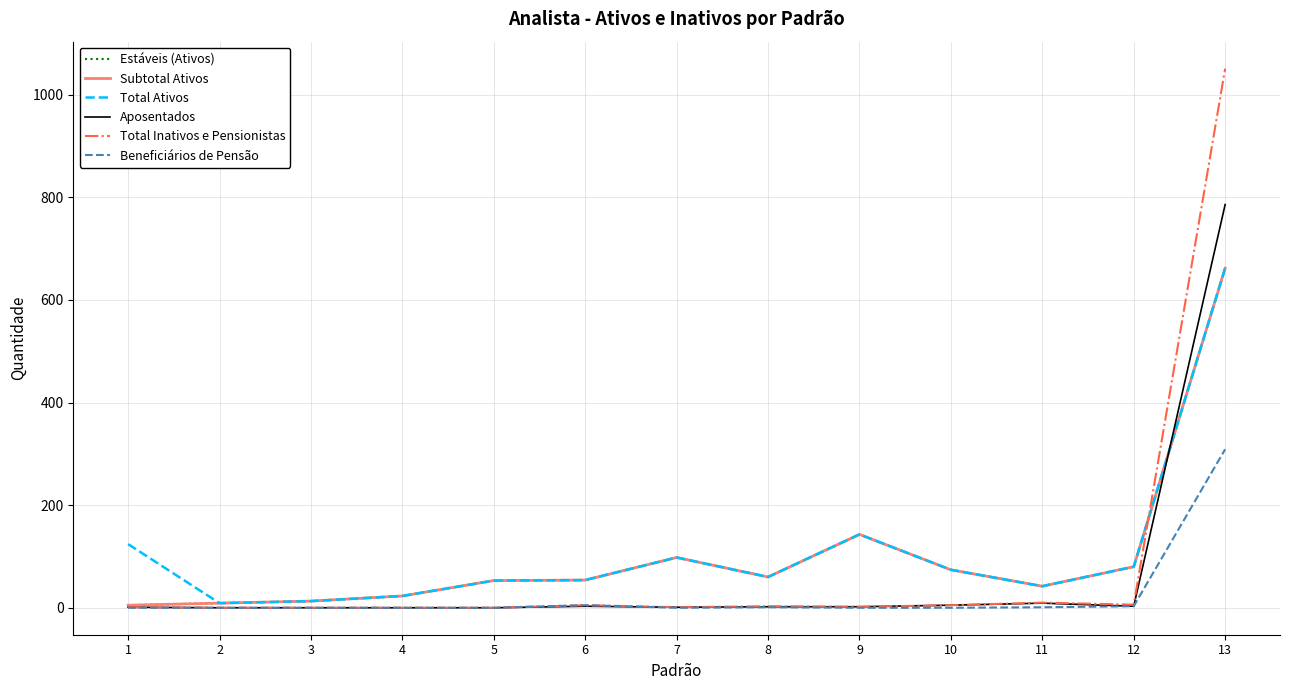

Does the chart display data point markers on the line(s)?

No